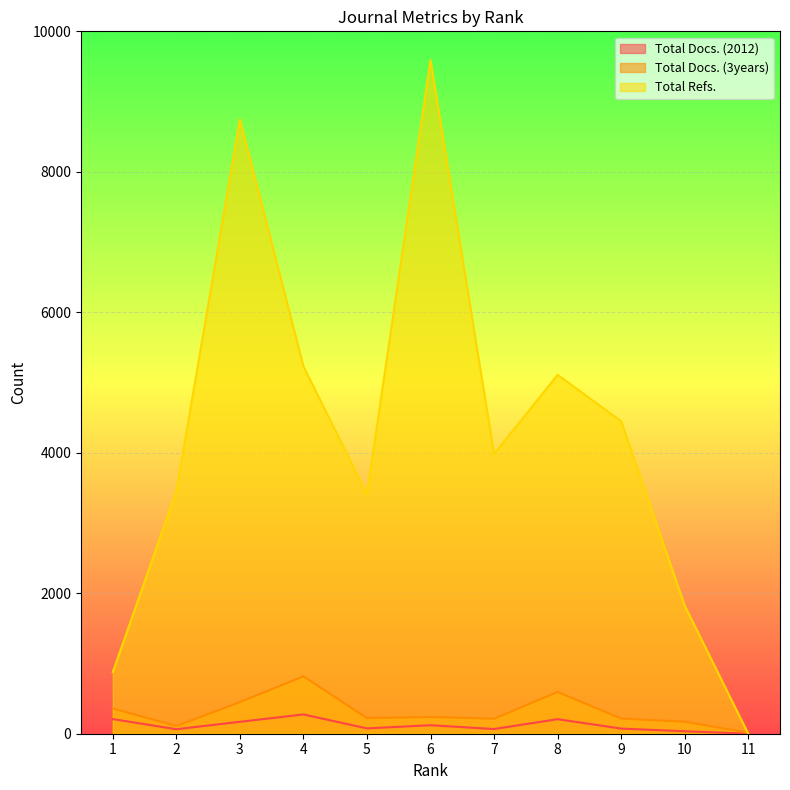

At which category is the sum across all series the highest?

6